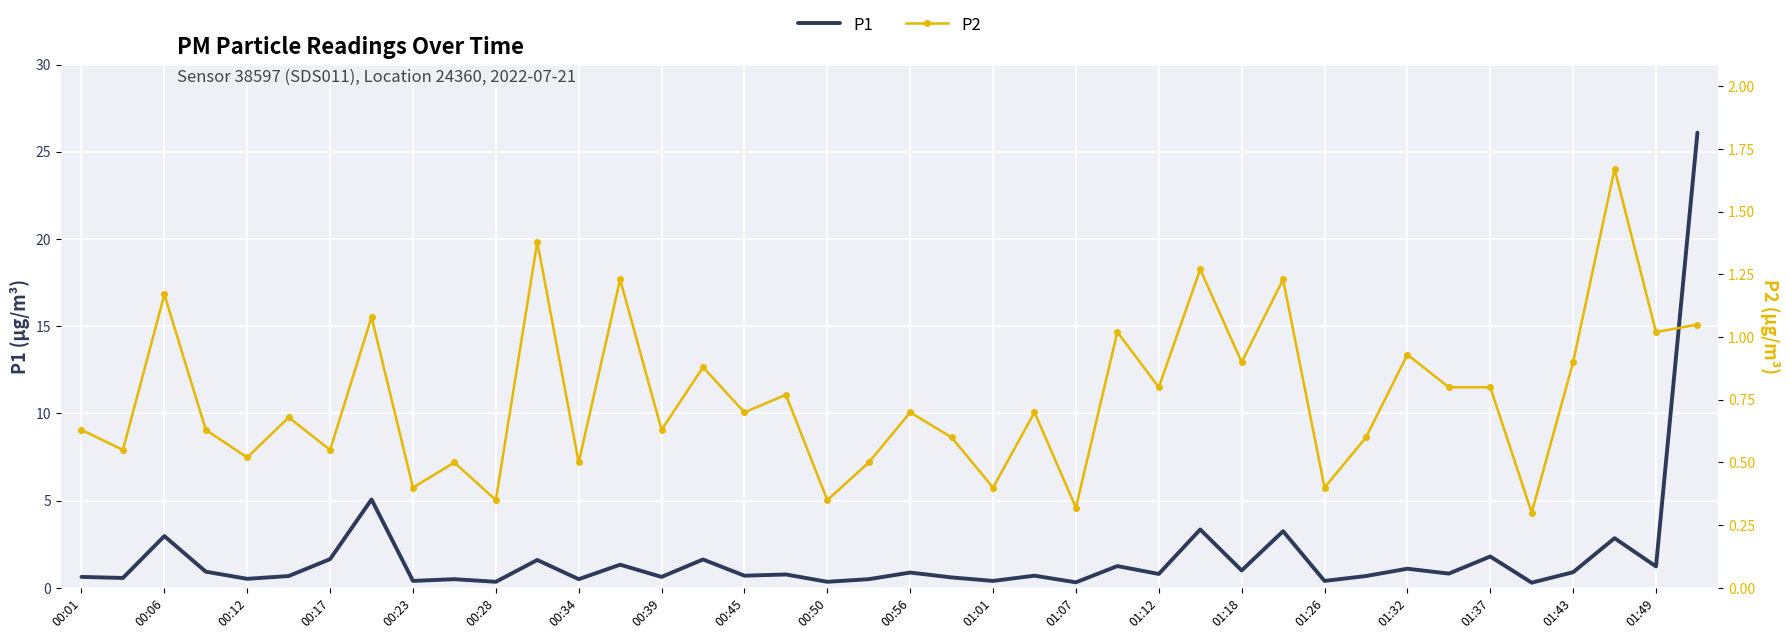

Reading left to right, list all the values displayed in this chart.

P1: 0.6	0.6	3.0	0.9	0.5	0.7	1.6	5.1	0.4	0.5	0.3	1.6	0.5	1.3	0.6	1.6	0.7	0.8	0.3	0.5	0.9	0.6	0.4	0.7	0.3	1.2	0.8	3.4	1.0	3.2	0.4	0.7	1.1	0.8	1.8	0.3	0.9	2.9	1.2	26.1
P2: 0.6	0.6	1.2	0.6	0.5	0.7	0.6	1.1	0.4	0.5	0.3	1.4	0.5	1.2	0.6	0.9	0.7	0.8	0.3	0.5	0.7	0.6	0.4	0.7	0.3	1.0	0.8	1.3	0.9	1.2	0.4	0.6	0.9	0.8	0.8	0.3	0.9	1.7	1.0	1.1